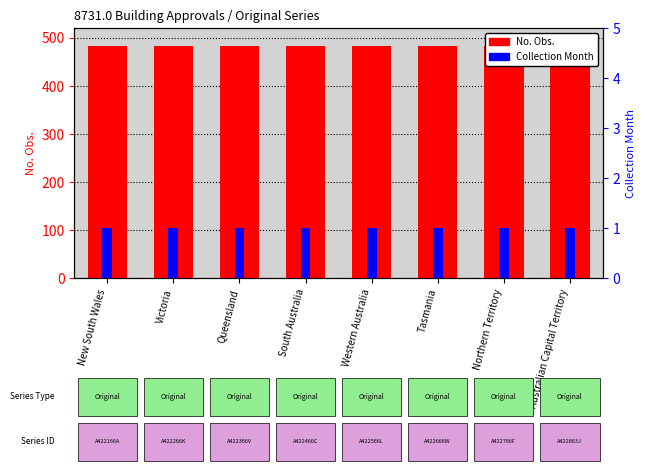

At which label does No. Obs. reach its peak?

New South Wales